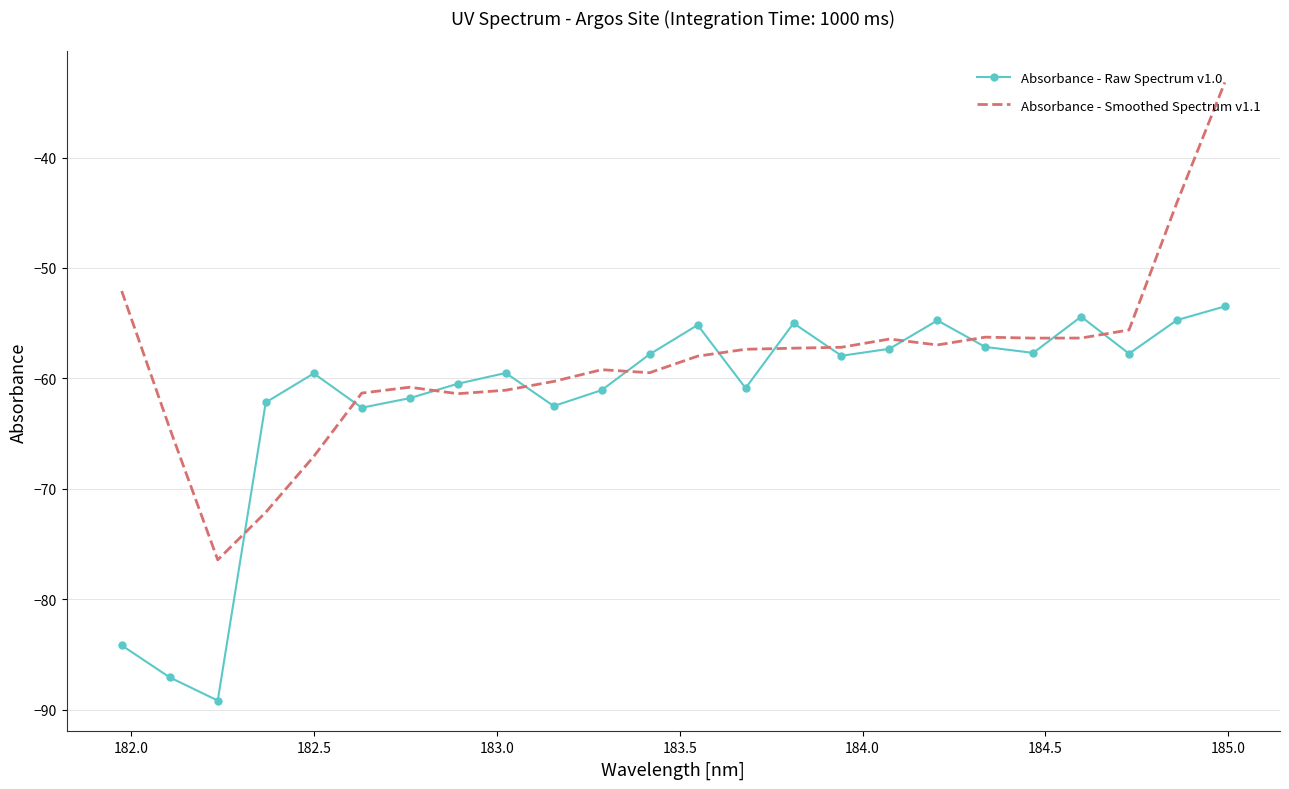

What is the maximum value shown in the chart?

-33.2